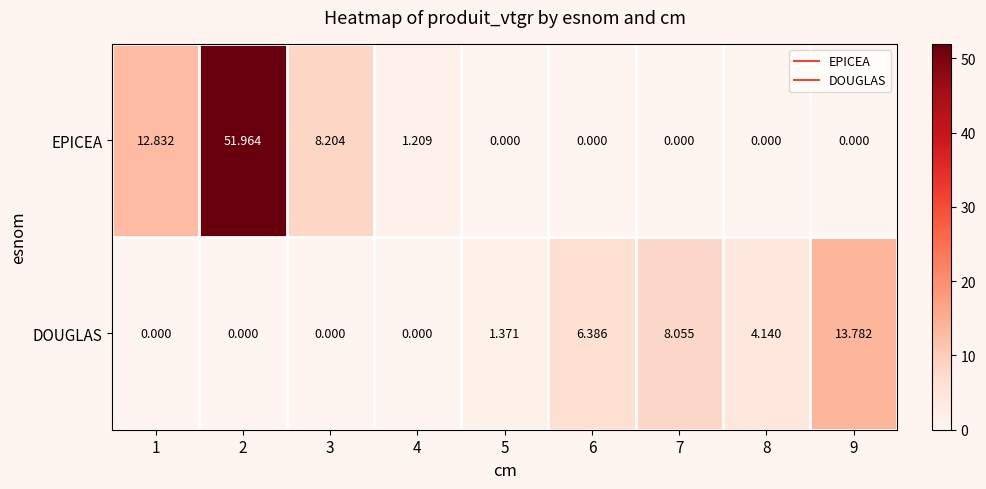

Between 4 and 7, which series saw the biggest shift?

DOUGLAS